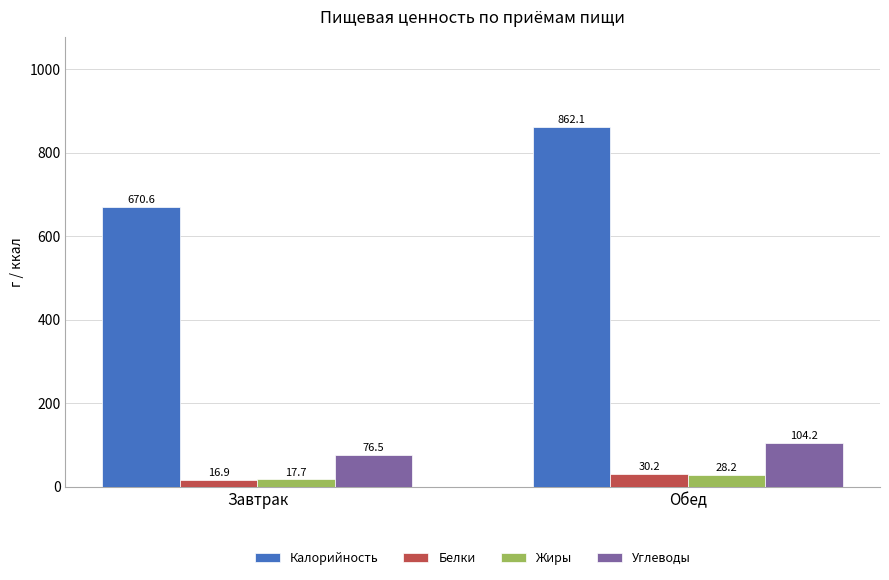

Where is Белки nearest to the value 23?

Завтрак